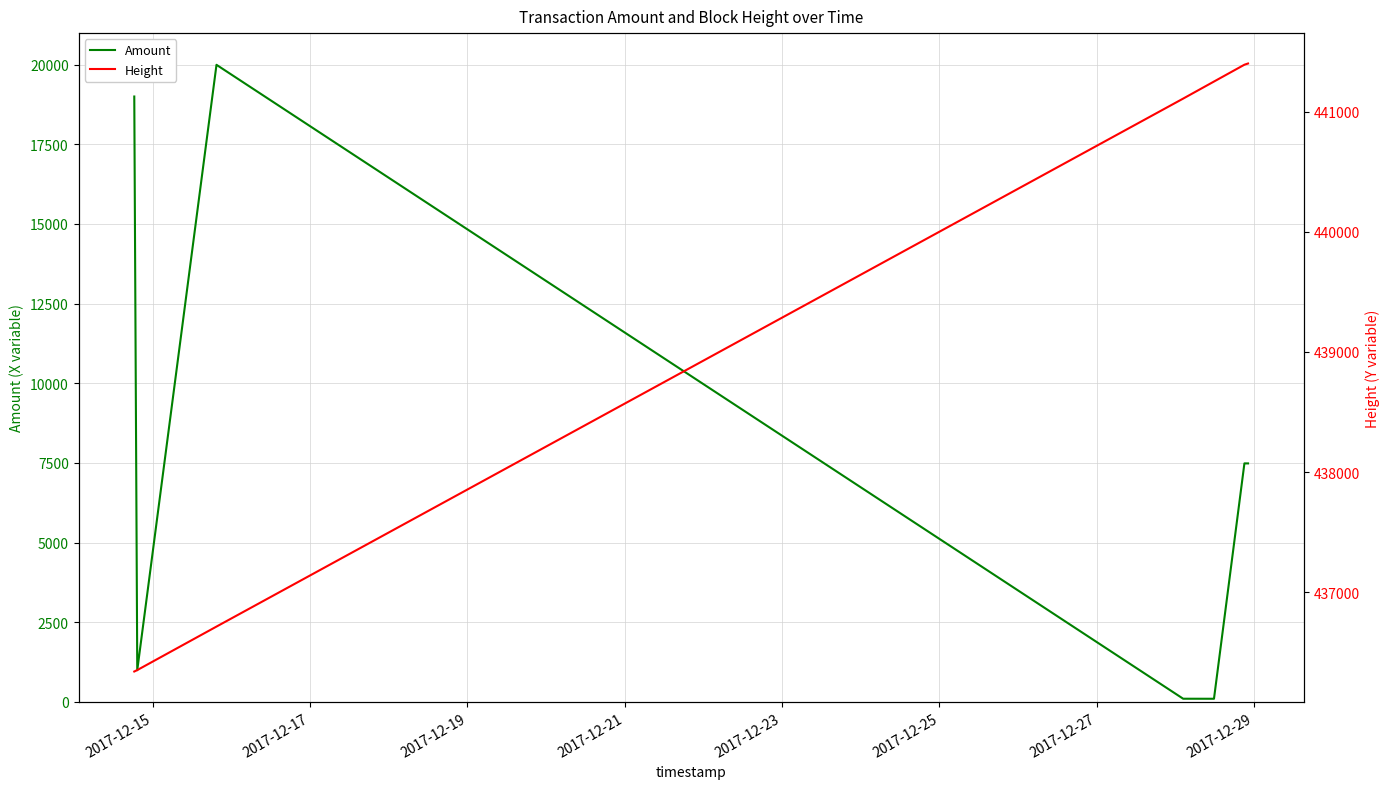

What is the highest value of the Amount series?

19995